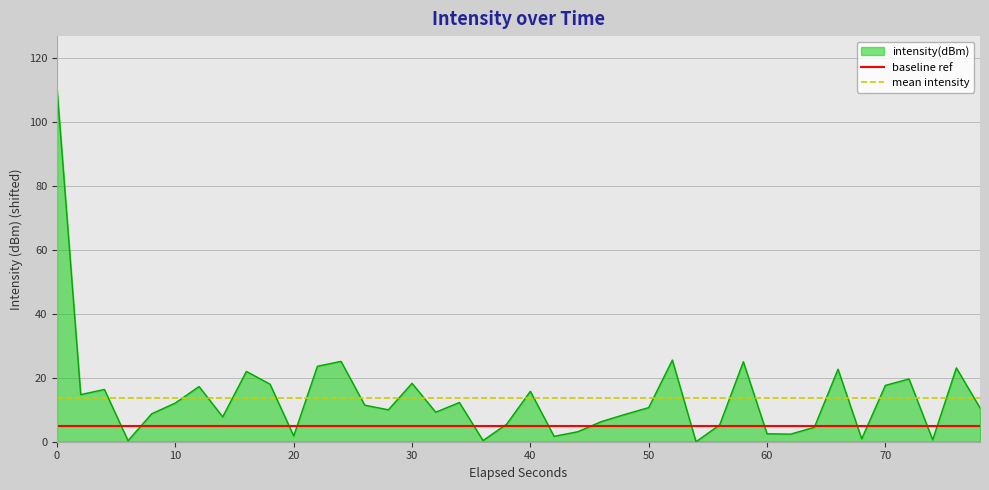

True or false: the data has more than 0 interior local peaks.

True